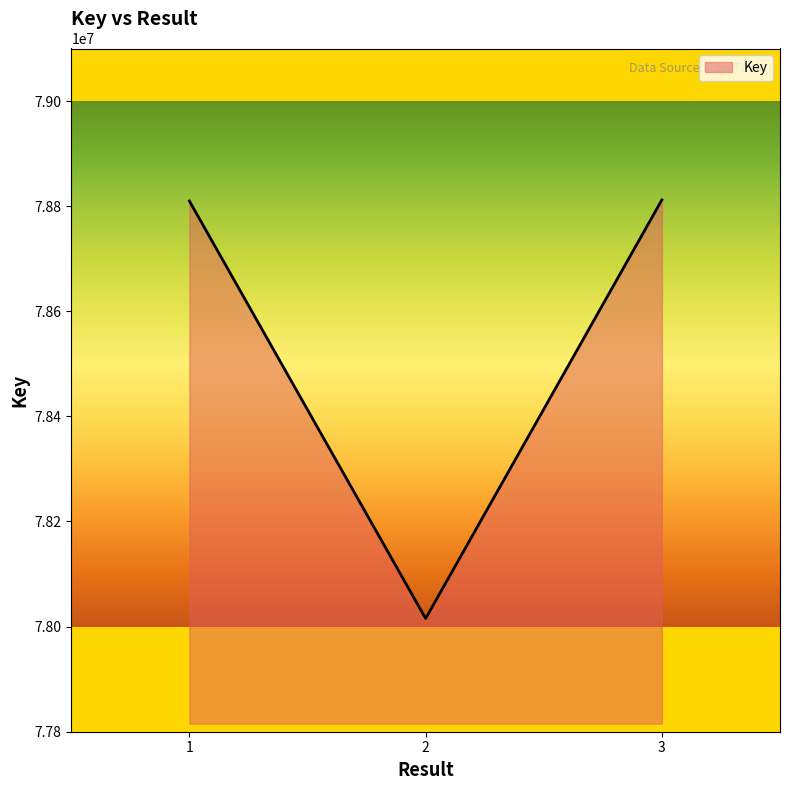

Is it true that the value at 3 is 78811930?

True